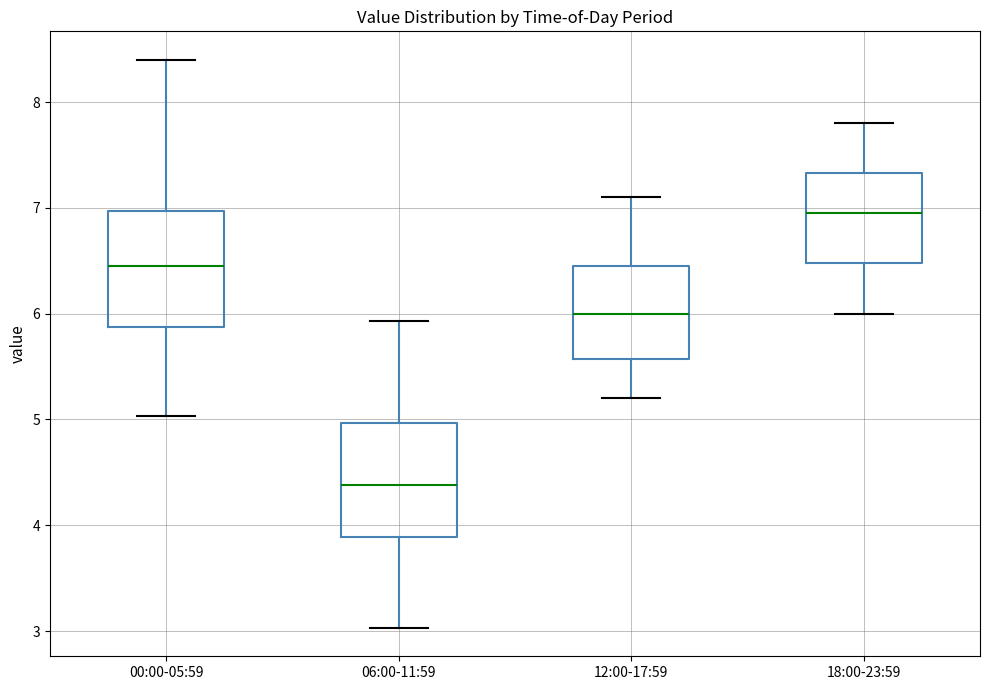

Which box has the lowest median line?

06:00-11:59